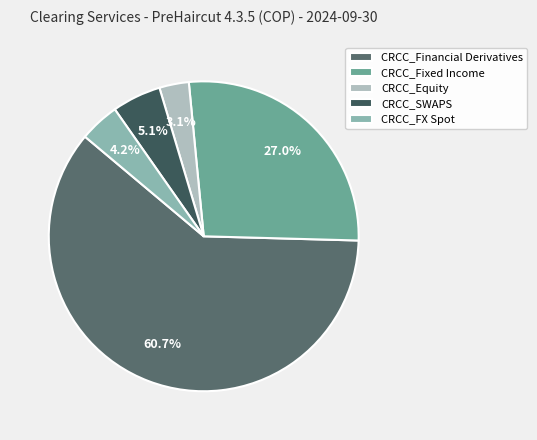

To the nearest percent, what is the difference between the CRCC_Financial Derivatives and CRCC_Fixed Income slice percentages?

34%